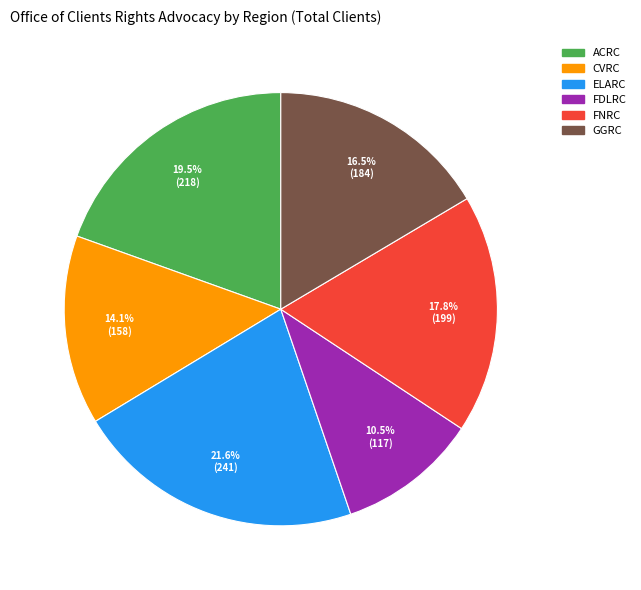

Approximately how many times larger is the value at GGRC compared to CVRC?

1.2